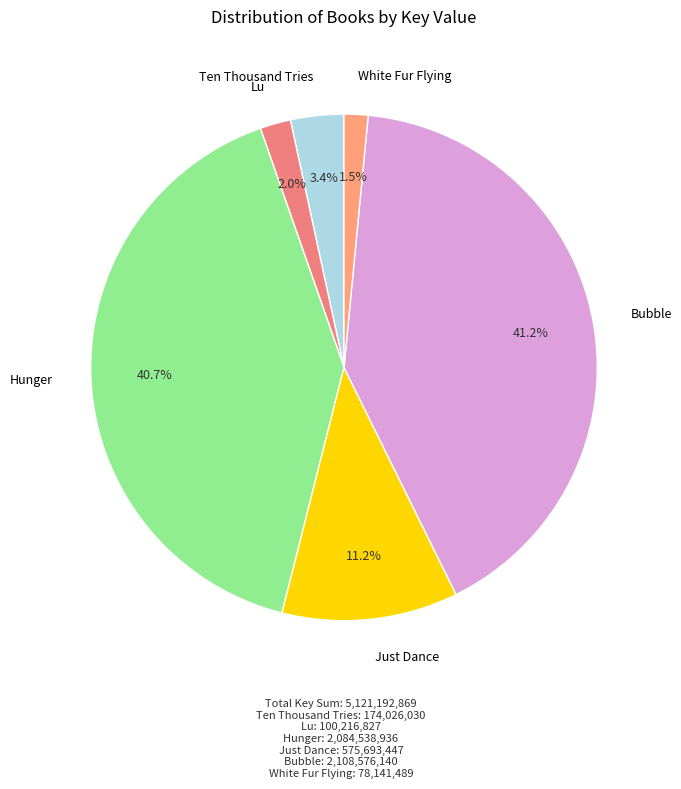

To the nearest percent, what is the difference between the largest and smallest slice percentages?

40%